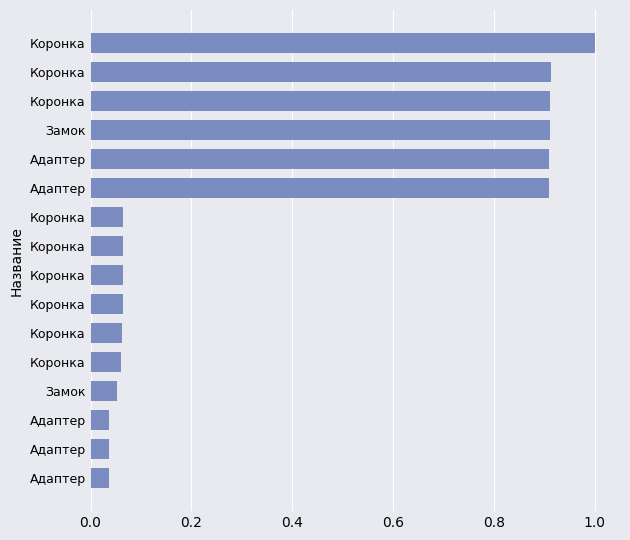

How many data points does each series have?

16